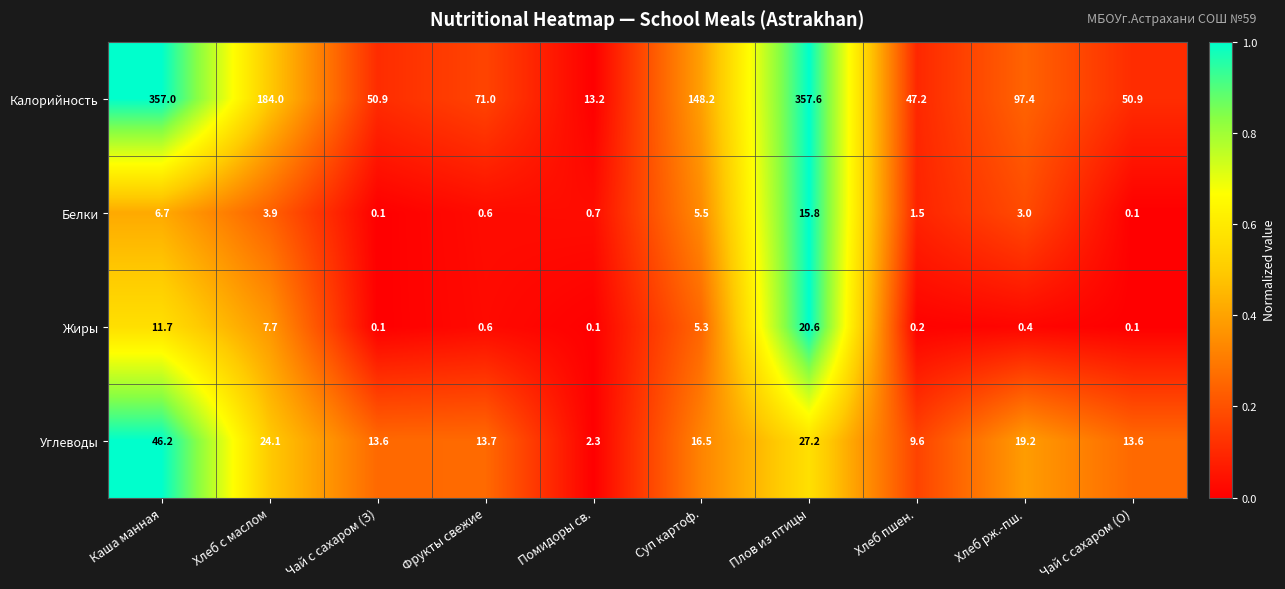

Where is Калорийность nearest to the value 185?

Хлеб с маслом